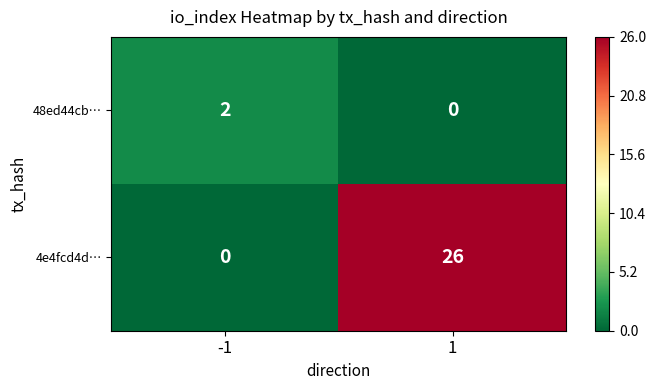

What is the maximum value shown in the chart?

26